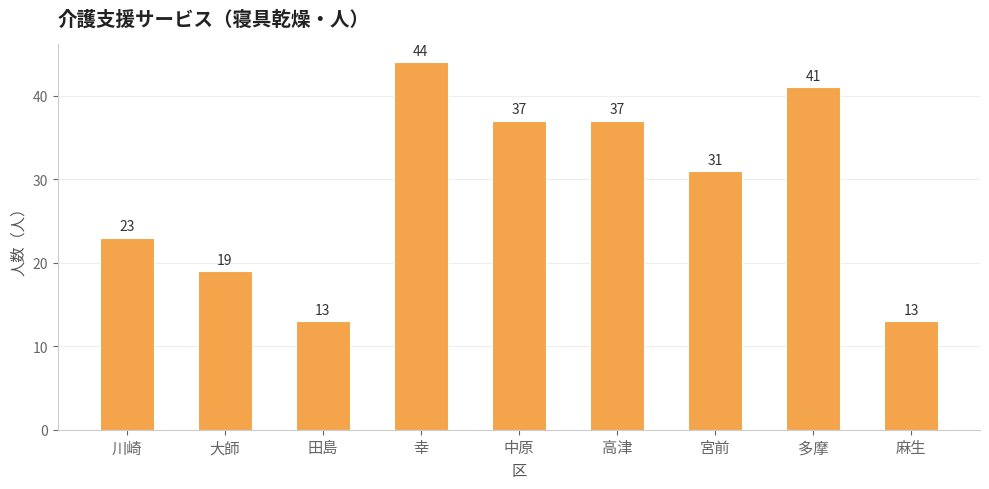

What is the sum of the values at 田島 and 中原?

50